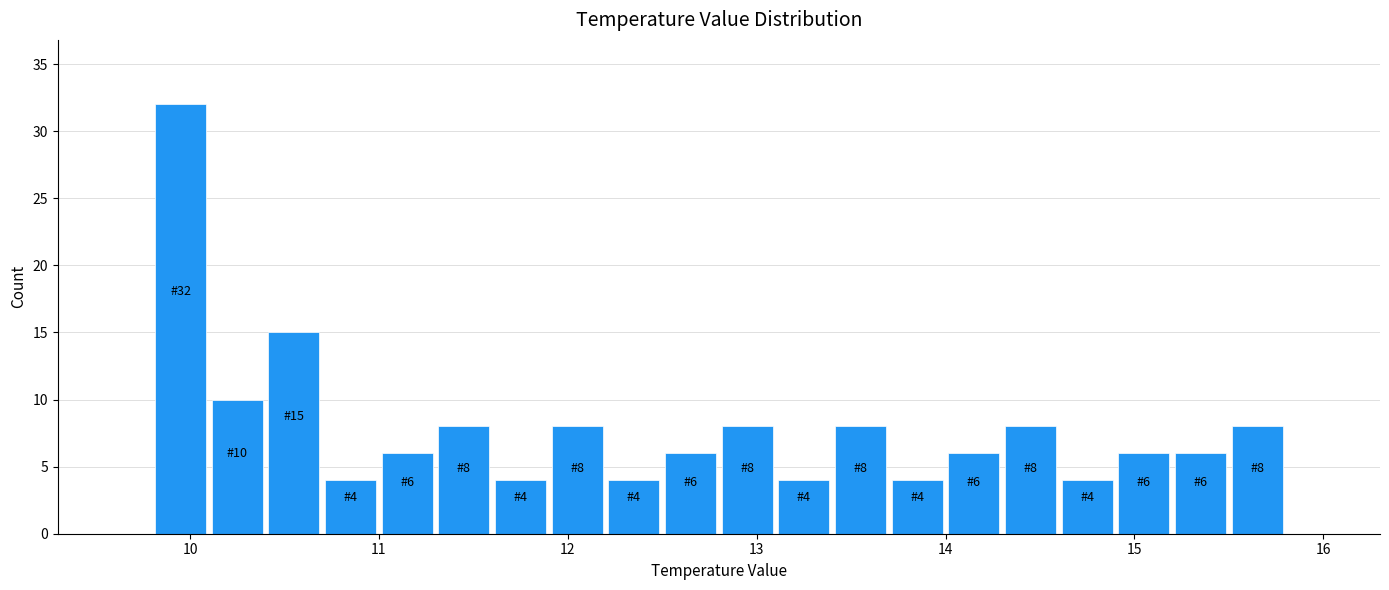

Around what value on the x-axis is the tallest bar? Give the approximate position of its centre, as read against the axis.

10.0